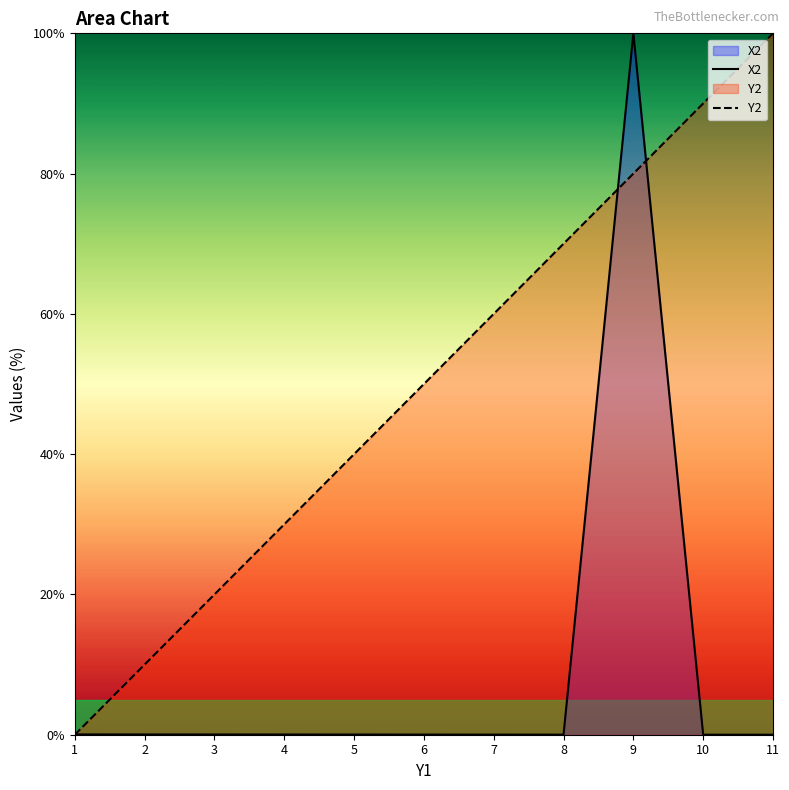

Count the number of data series in this chart.

2